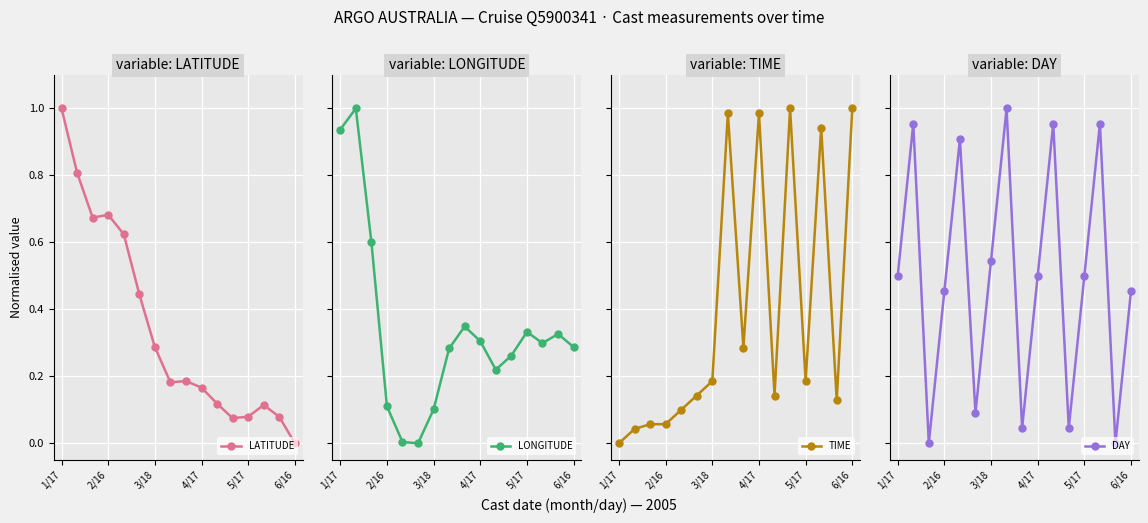

Reading left to right, what are all the values shown in this chart?

LATITUDE: 1.0	0.8	0.7	0.7	0.6	0.4	0.3	0.2	0.2	0.2	0.1	0.1	0.1	0.1	0.1	0.0
LONGITUDE: 0.9	1.0	0.6	0.1	0.0	0.0	0.1	0.3	0.3	0.3	0.2	0.3	0.3	0.3	0.3	0.3
TIME: 0.0	0.0	0.1	0.1	0.1	0.1	0.2	1.0	0.3	1.0	0.1	1.0	0.2	0.9	0.1	1.0
DAY: 0.5	1.0	0.0	0.5	0.9	0.1	0.5	1.0	0.0	0.5	1.0	0.0	0.5	1.0	0.0	0.5